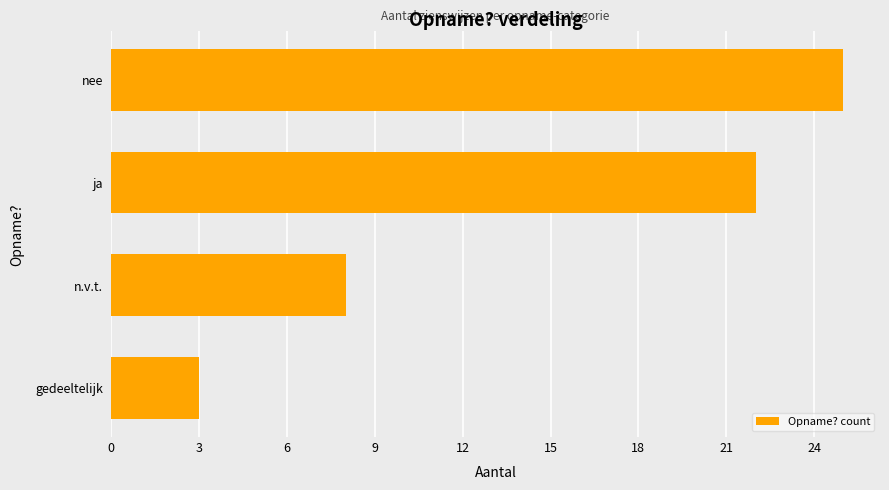

Approximately how many times larger is the value at nee compared to n.v.t.?

3.1